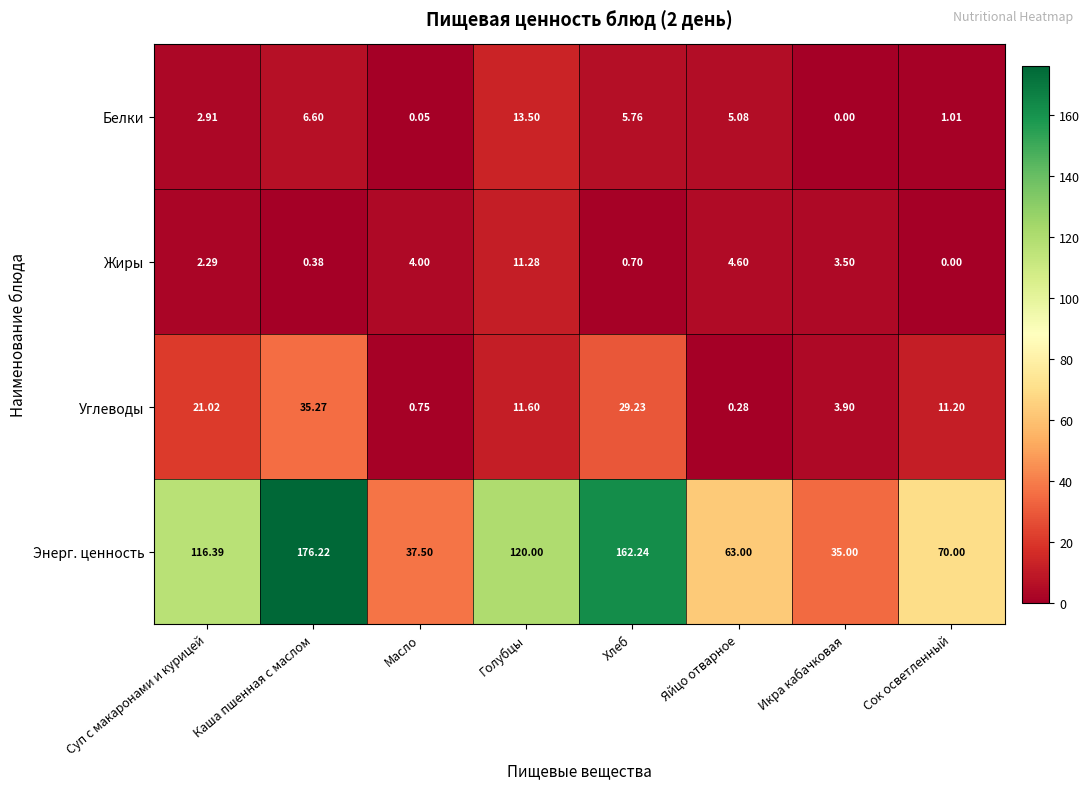

At which label does Жиры reach its peak?

Голубцы